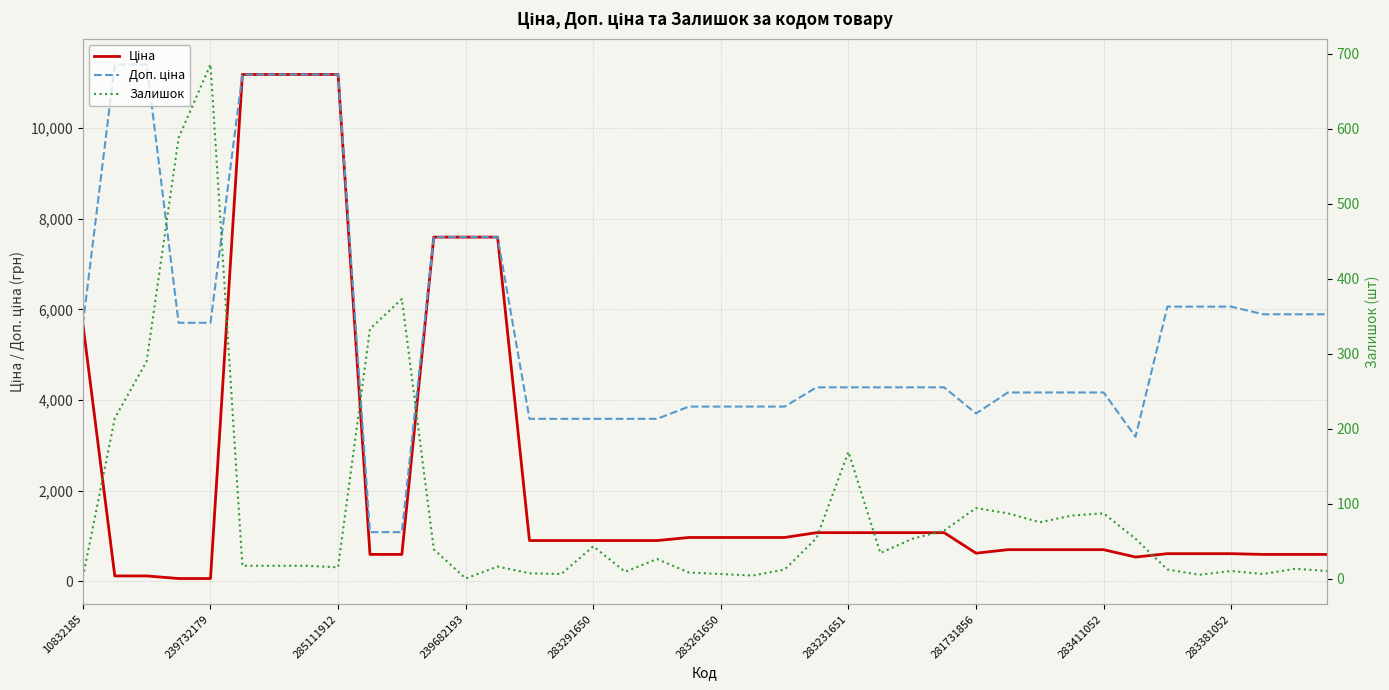

How many lines are shown in the chart?

3